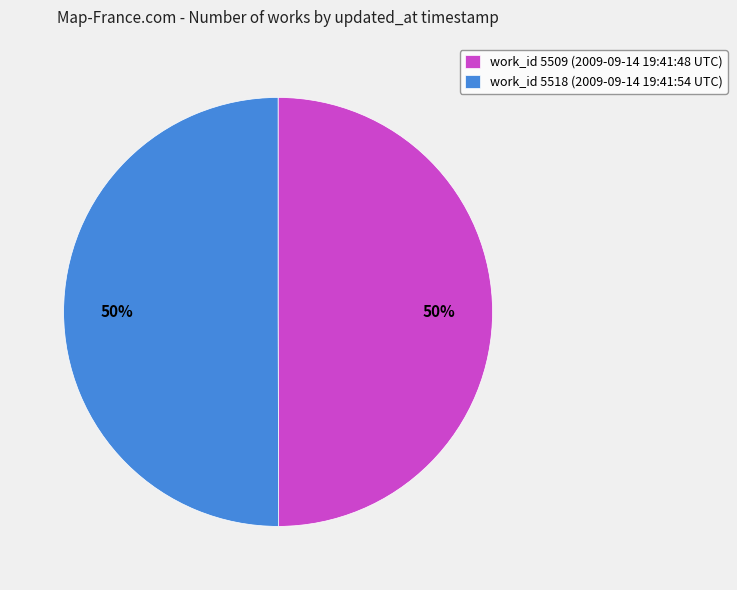

To the nearest percent, what is the average slice percentage?

50%